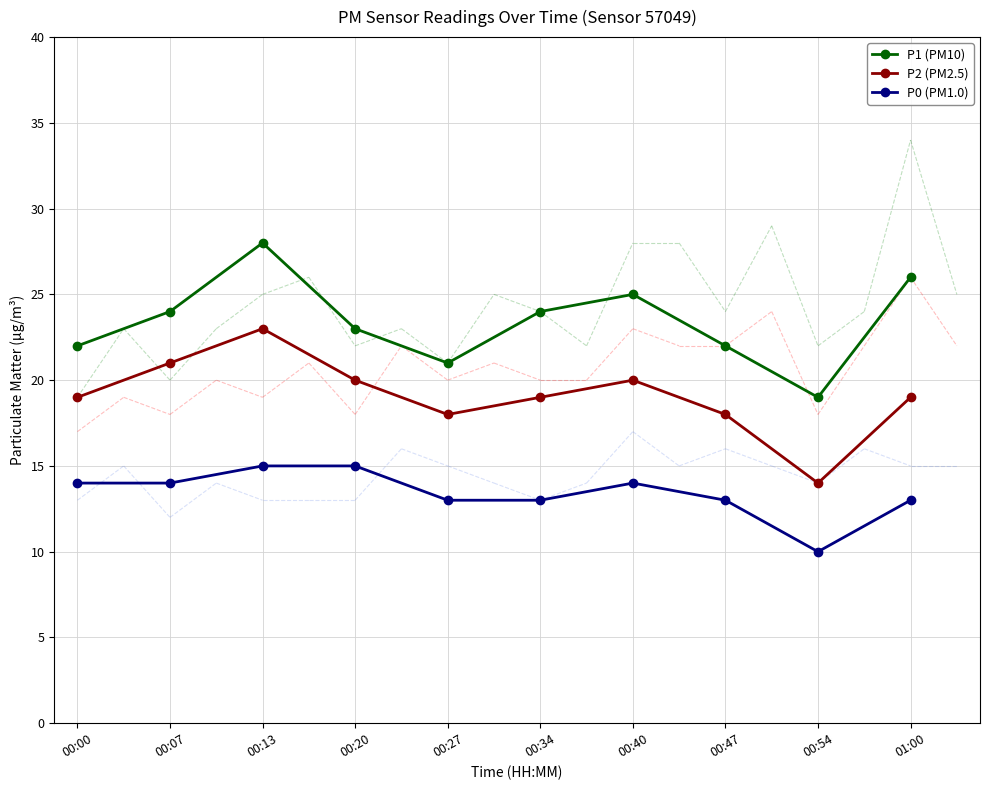

Reading left to right, what are all the values shown in this chart?

P1 (PM10): 00:00=22	00:07=24	00:13=28	00:20=23	00:27=21	00:34=24	00:40=25	00:47=22	00:54=19	01:00=26
P2 (PM2.5): 00:00=19	00:07=21	00:13=23	00:20=20	00:27=18	00:34=19	00:40=20	00:47=18	00:54=14	01:00=19
P0 (PM1.0): 00:00=14	00:07=14	00:13=15	00:20=15	00:27=13	00:34=13	00:40=14	00:47=13	00:54=10	01:00=13